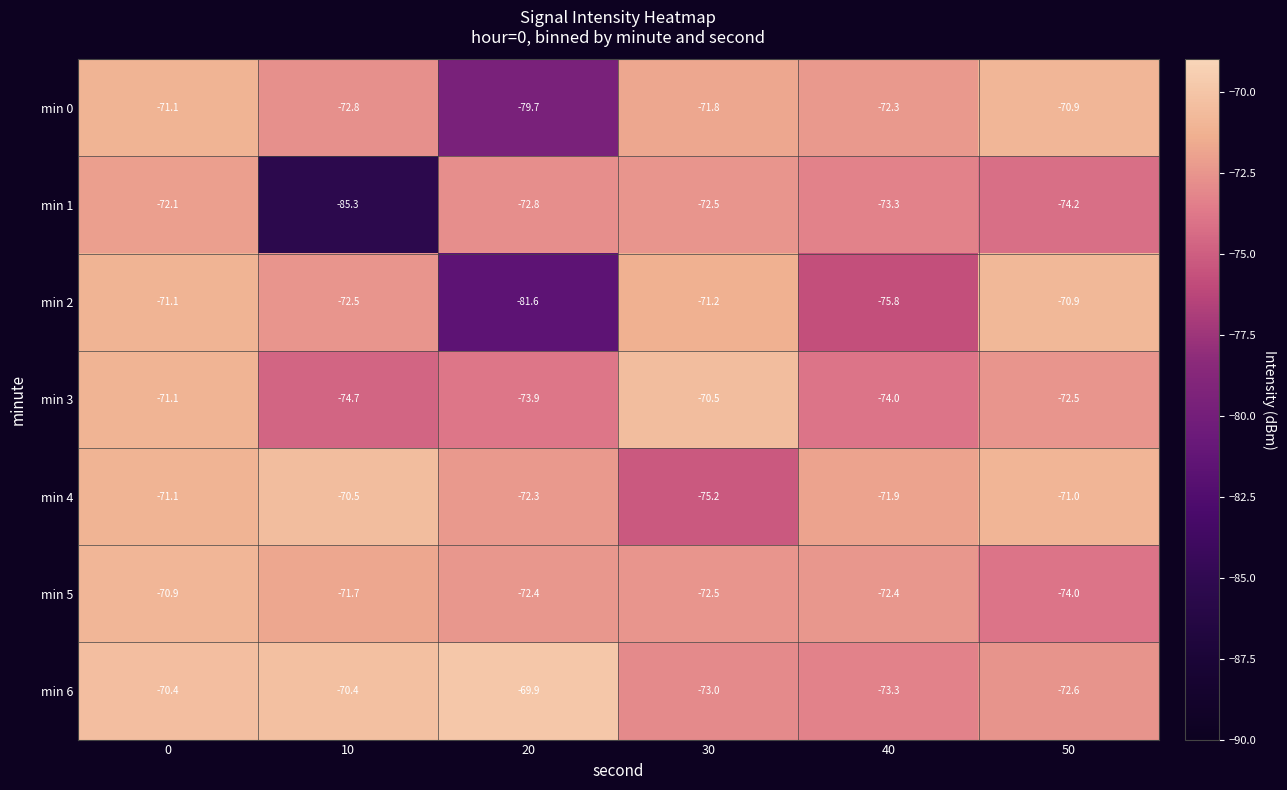

What is the spread (max minus min) of values at 10?

14.9